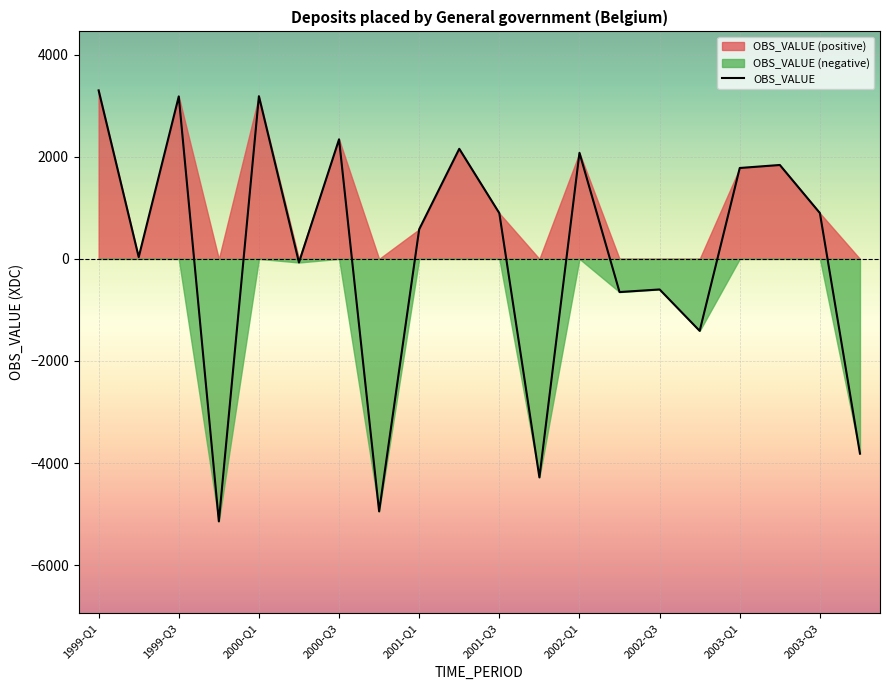

The value of OBS_VALUE at 2001-Q1 is 580.3. True or false?

True